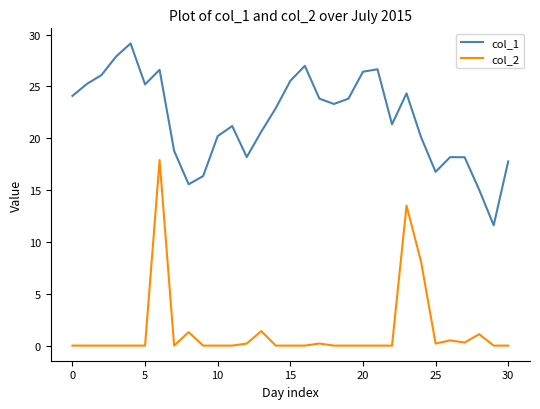

Rank the series by their maximum value, from highest to lowest.

col_1, col_2